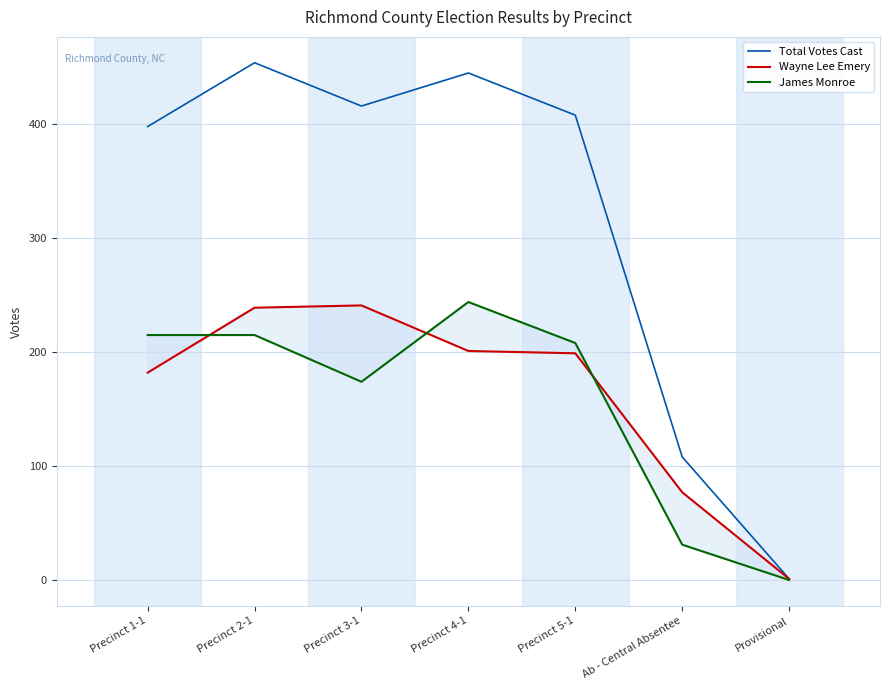

What is the difference between the highest and lowest values at Precinct 3-1?

242